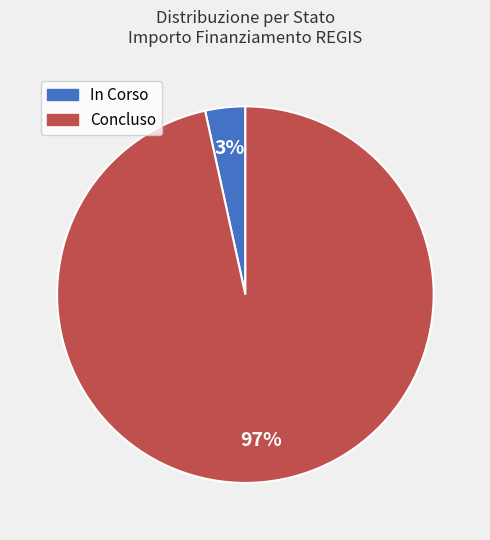

How many slices are in this pie chart?

2